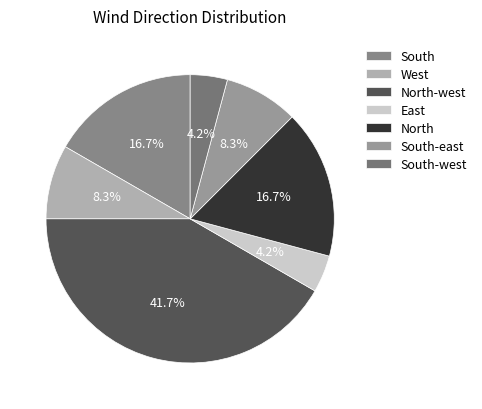

Does North-west account for over 50% of the chart?

No